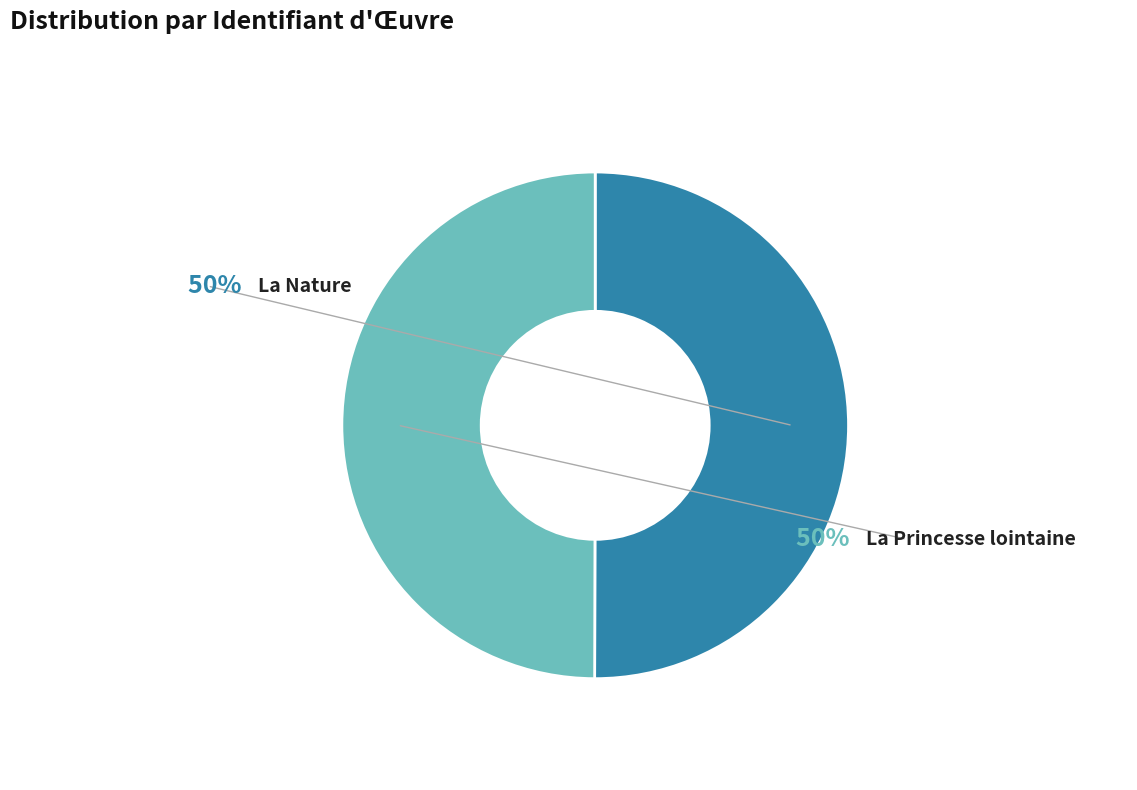

Which slice is the largest?

La Nature